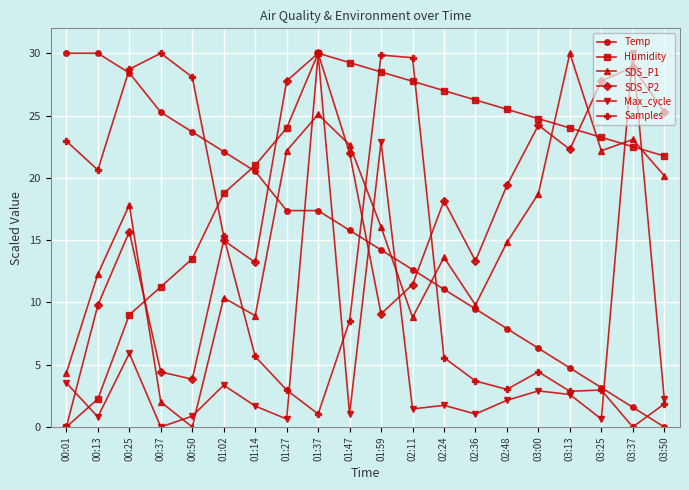

Is it true that Samples equals 3.0 at 03:50?

False